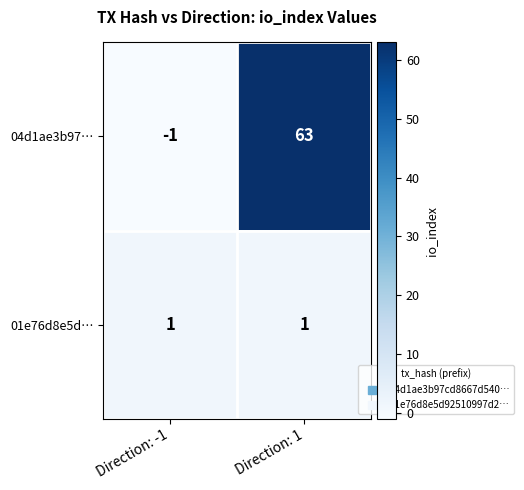

List the series in order of their overall mean, lowest first.

01e76d8e5d…, 04d1ae3b97…